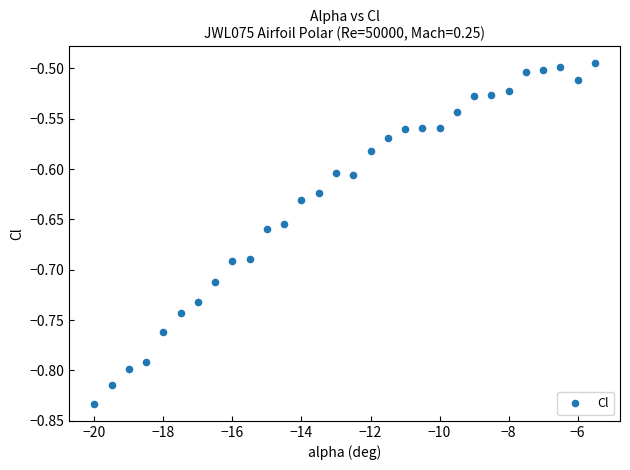

What is the range of Y values (max minus min)?

0.3